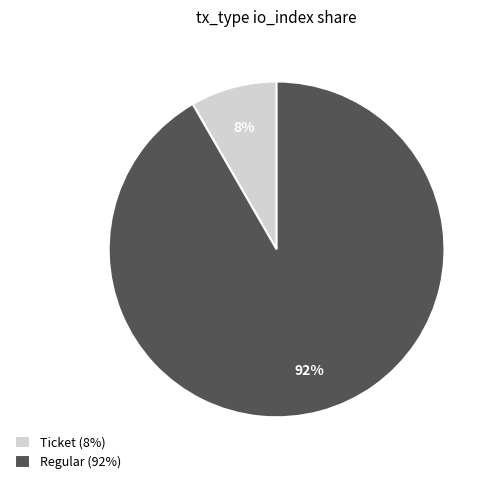

Rank the categories by value from highest to lowest.

Regular (92%), Ticket (8%)